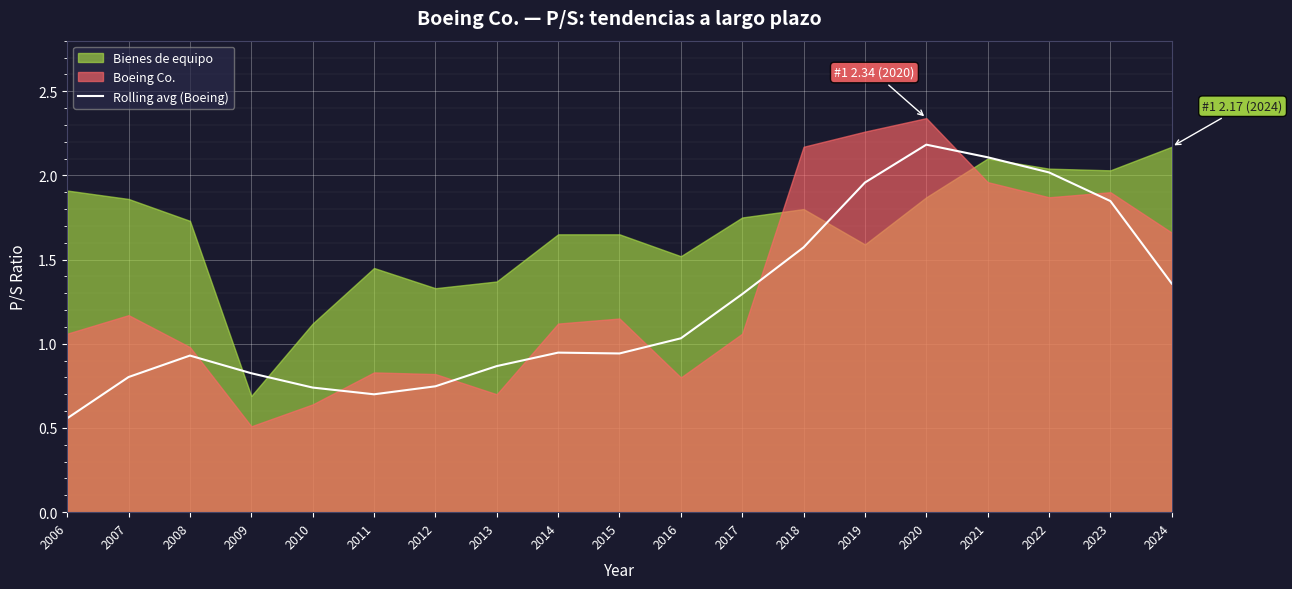

Is it true that Rolling avg (Boeing) equals 0.8 at 2007?

True